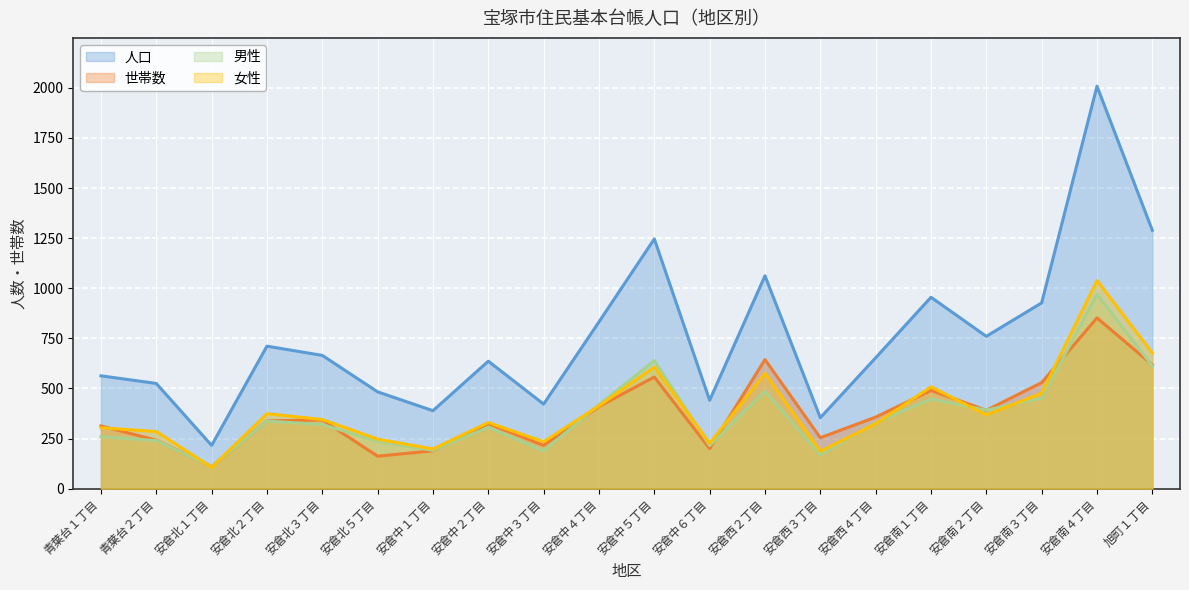

How many interior local valleys does the 人口 series have?

6